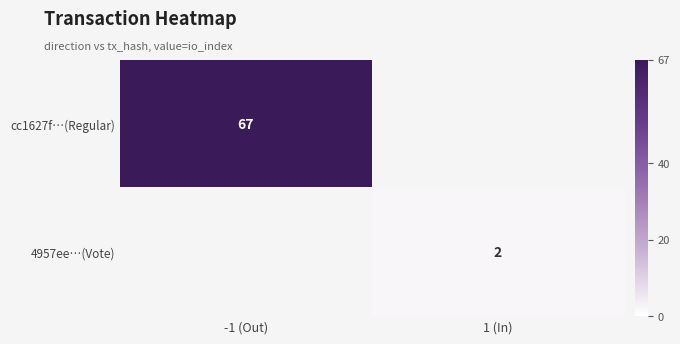

True or false: cc1627f…(Regular) has a value of 94 at -1 (Out).

False